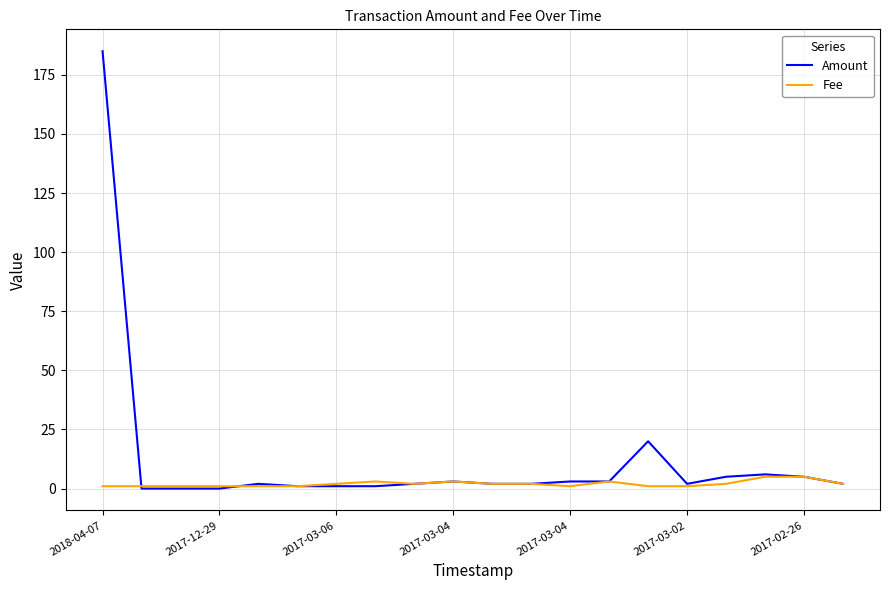

True or false: Fee has more than 0 interior local peaks.

True